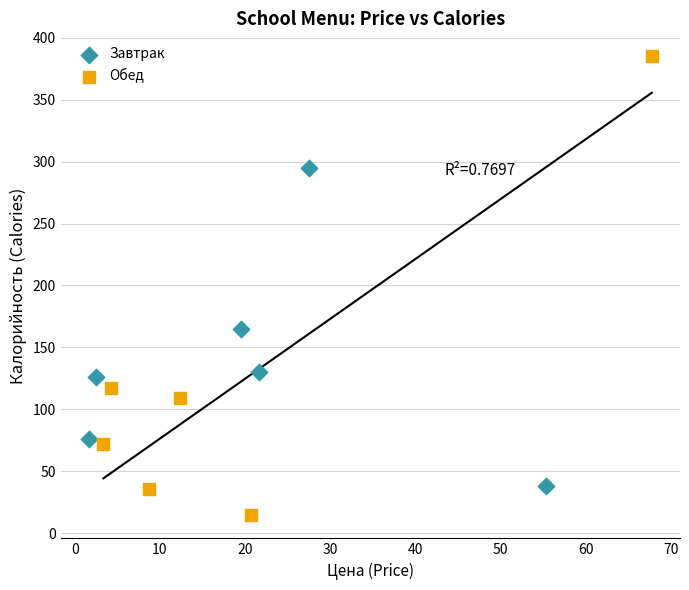

Which series contains the highest Y value?

Обед